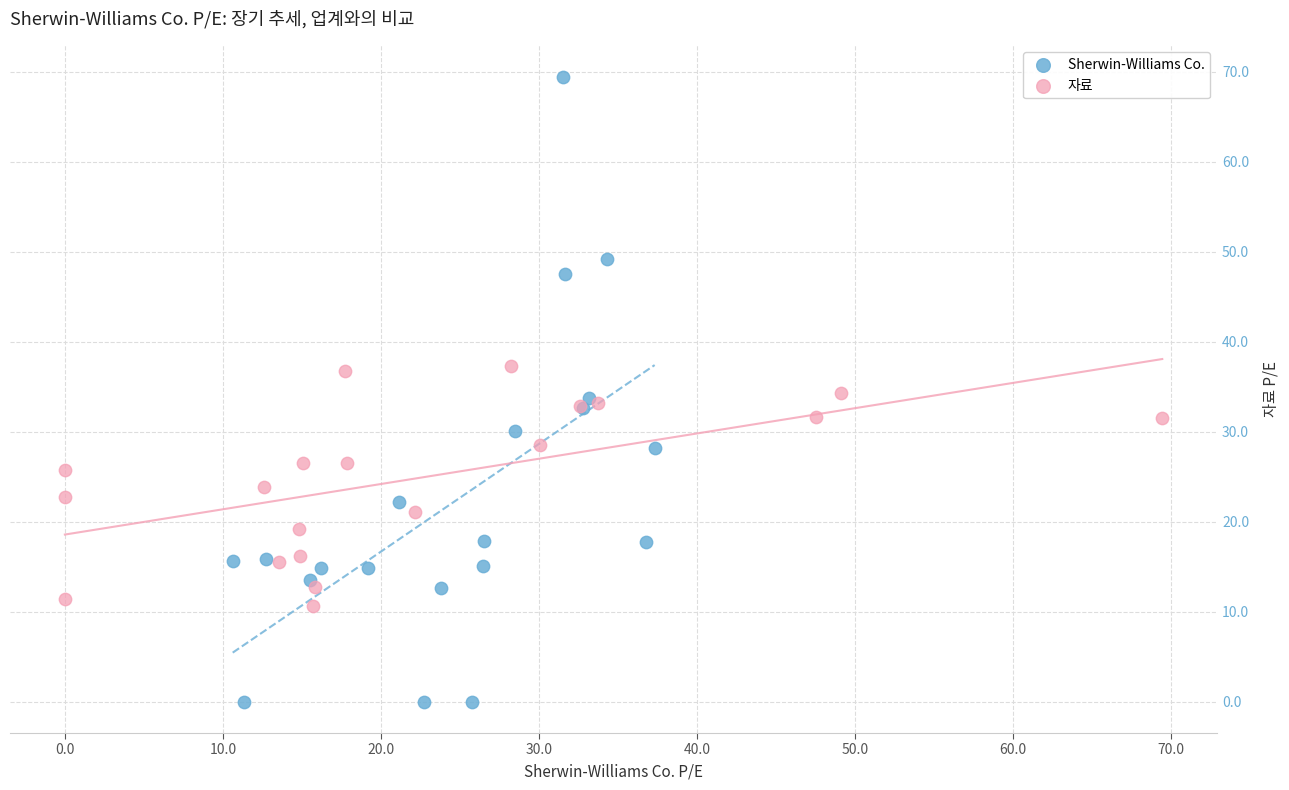

Which series contains the lowest Y value?

Sherwin-Williams Co.